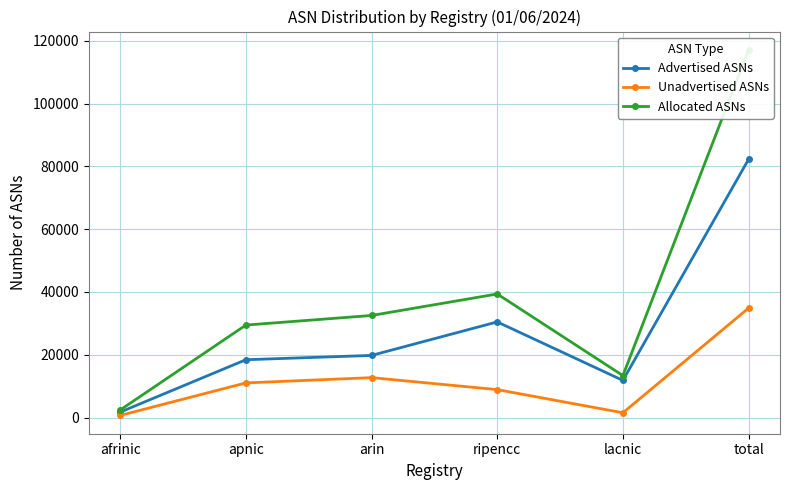

Rank the series by their maximum value, from highest to lowest.

Allocated ASNs, Advertised ASNs, Unadvertised ASNs